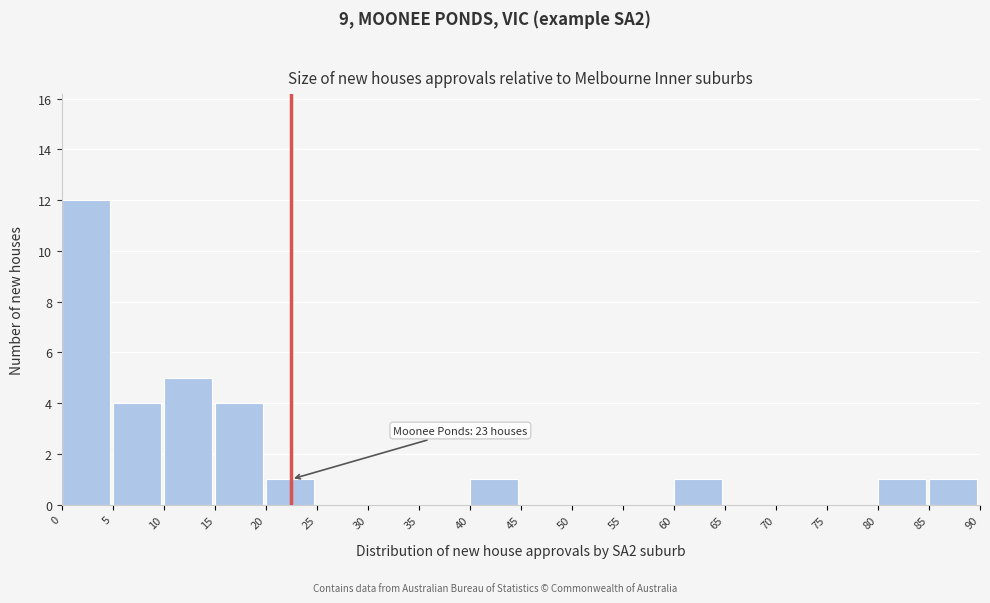

Over which range of the x-axis is the bar tallest?

0 to 5